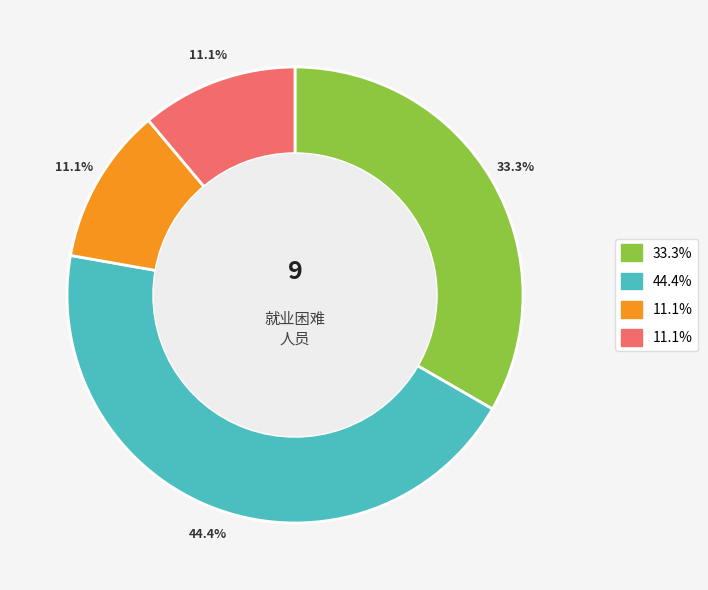

Is there any slice that represents more than half of the pie?

No